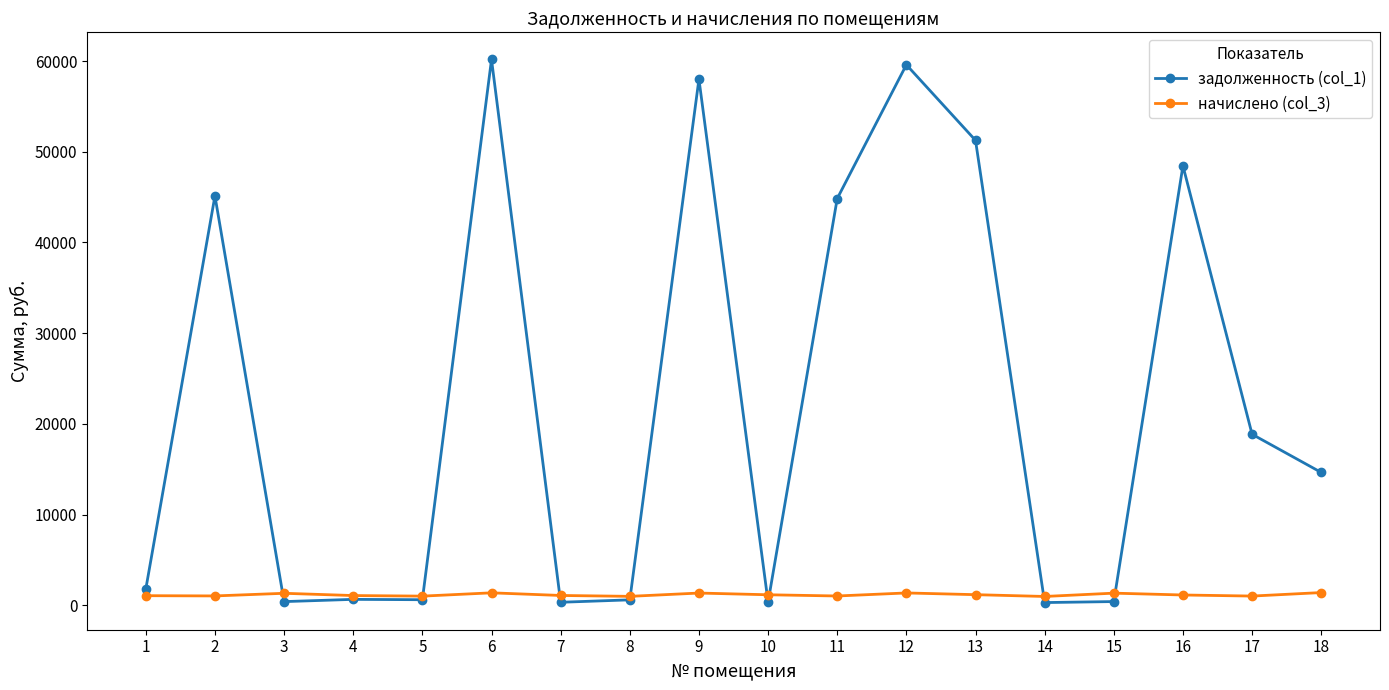

Rank the series by their average value, from highest to lowest.

задолженность (col_1), начислено (col_3)